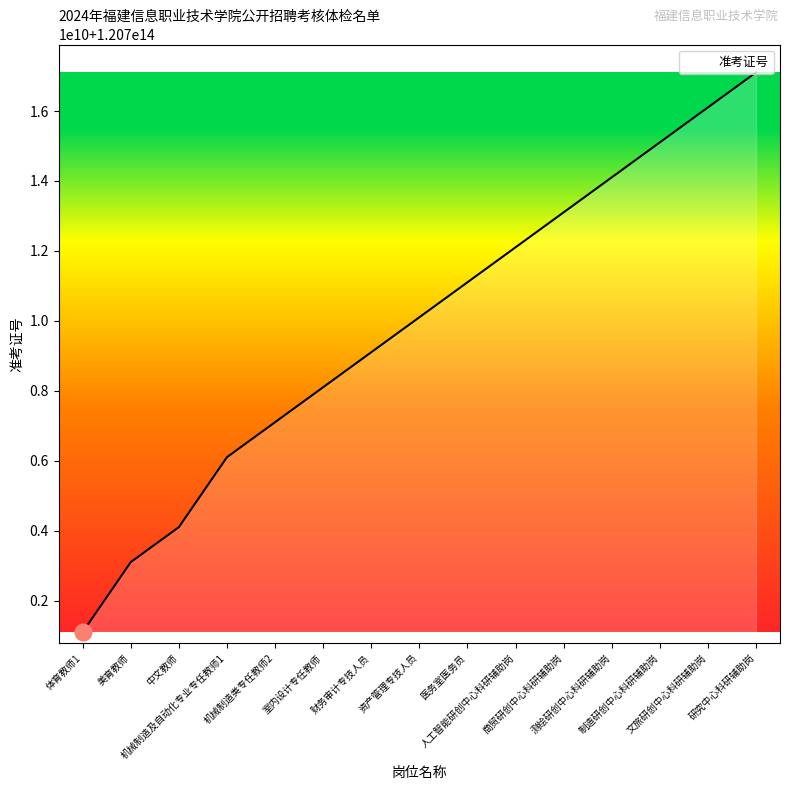

Does the chart display data point markers on the line(s)?

No